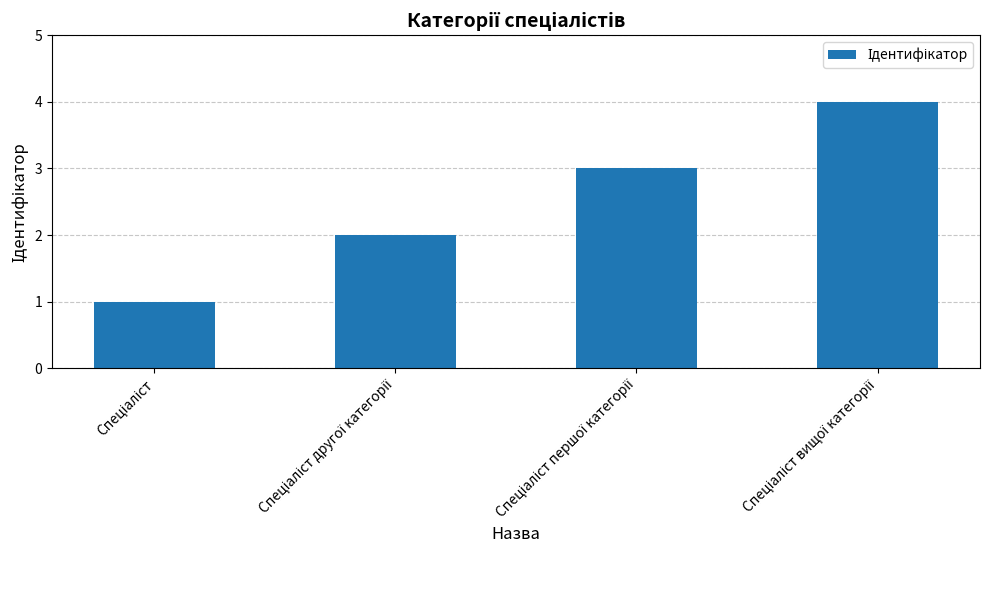

What is the sum of all values?

10